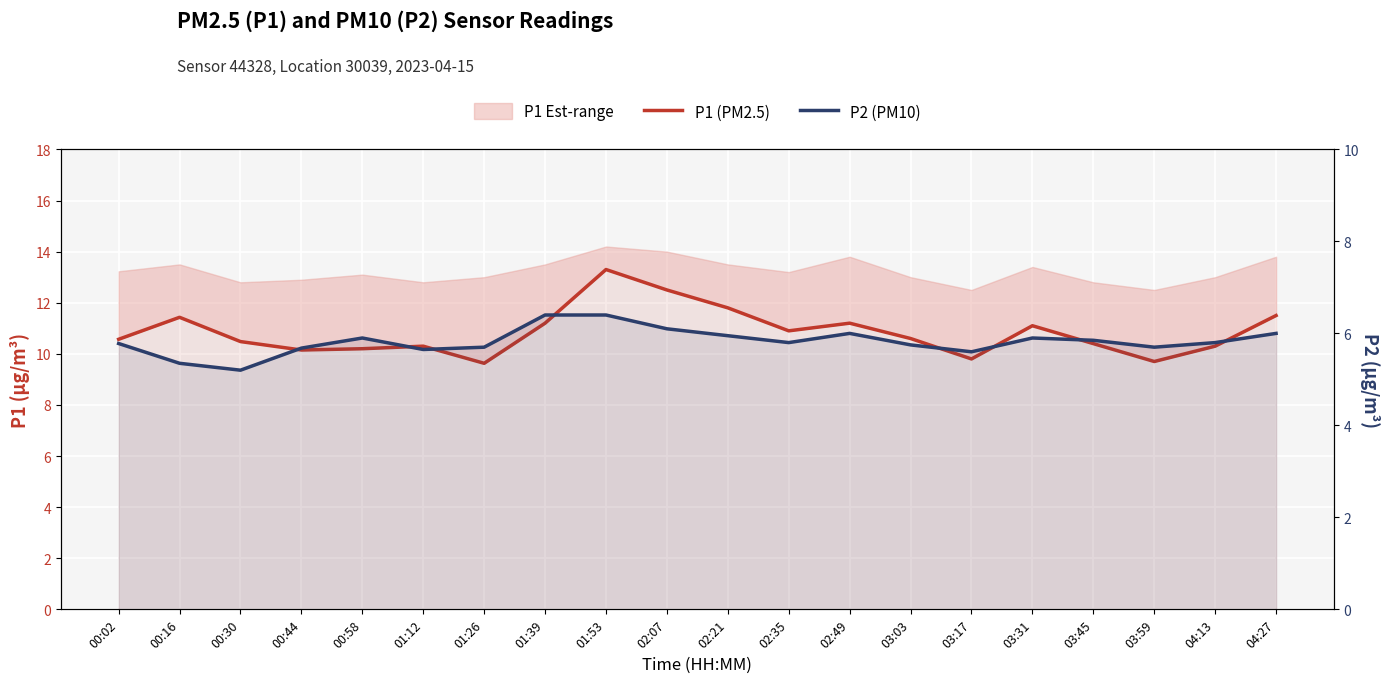

True or false: P1 (PM2.5) and P2 (PM10) intersect in this chart.

False